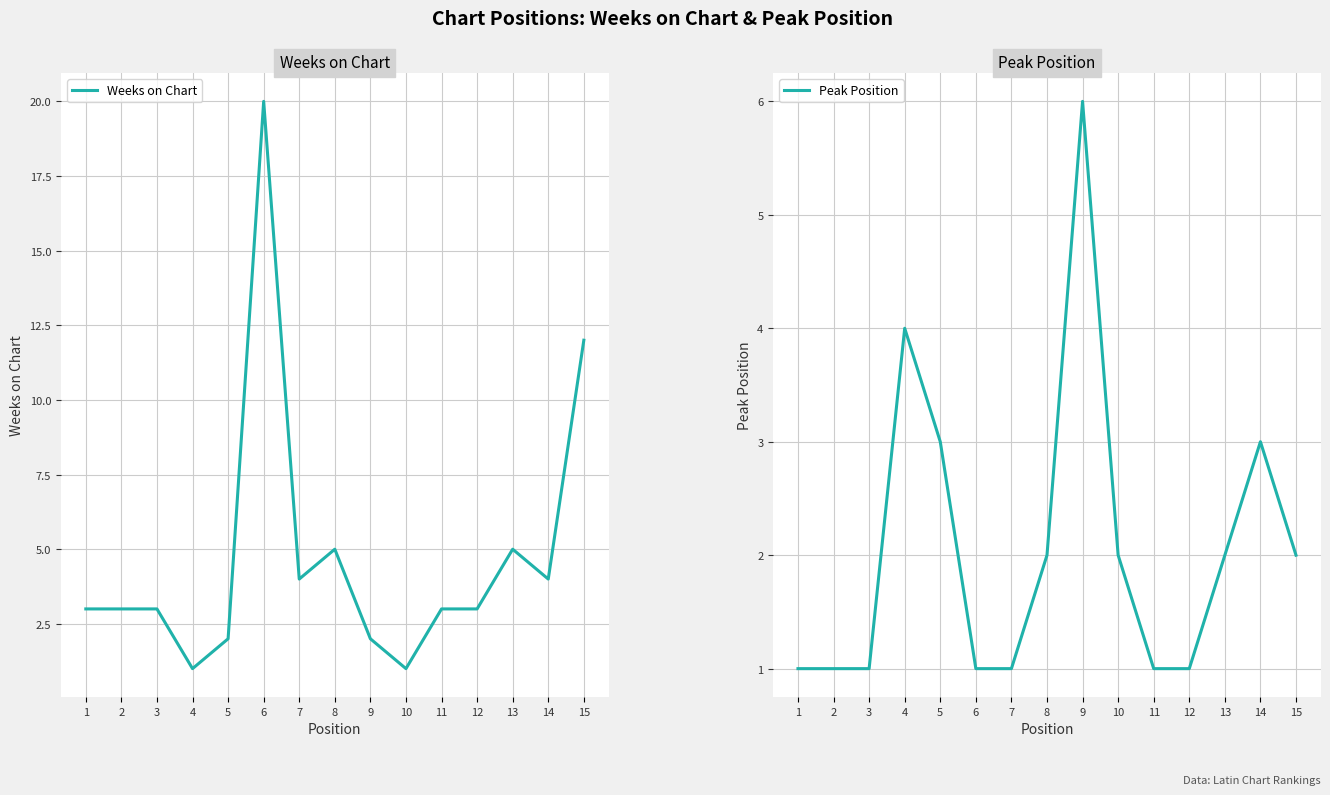

Reading left to right, what are all the values shown in this chart?

Weeks on Chart: 1=3	2=3	3=3	4=1	5=2	6=20	7=4	8=5	9=2	10=1	11=3	12=3	13=5	14=4	15=12
Peak Position: 1=1	2=1	3=1	4=4	5=3	6=1	7=1	8=2	9=6	10=2	11=1	12=1	13=2	14=3	15=2